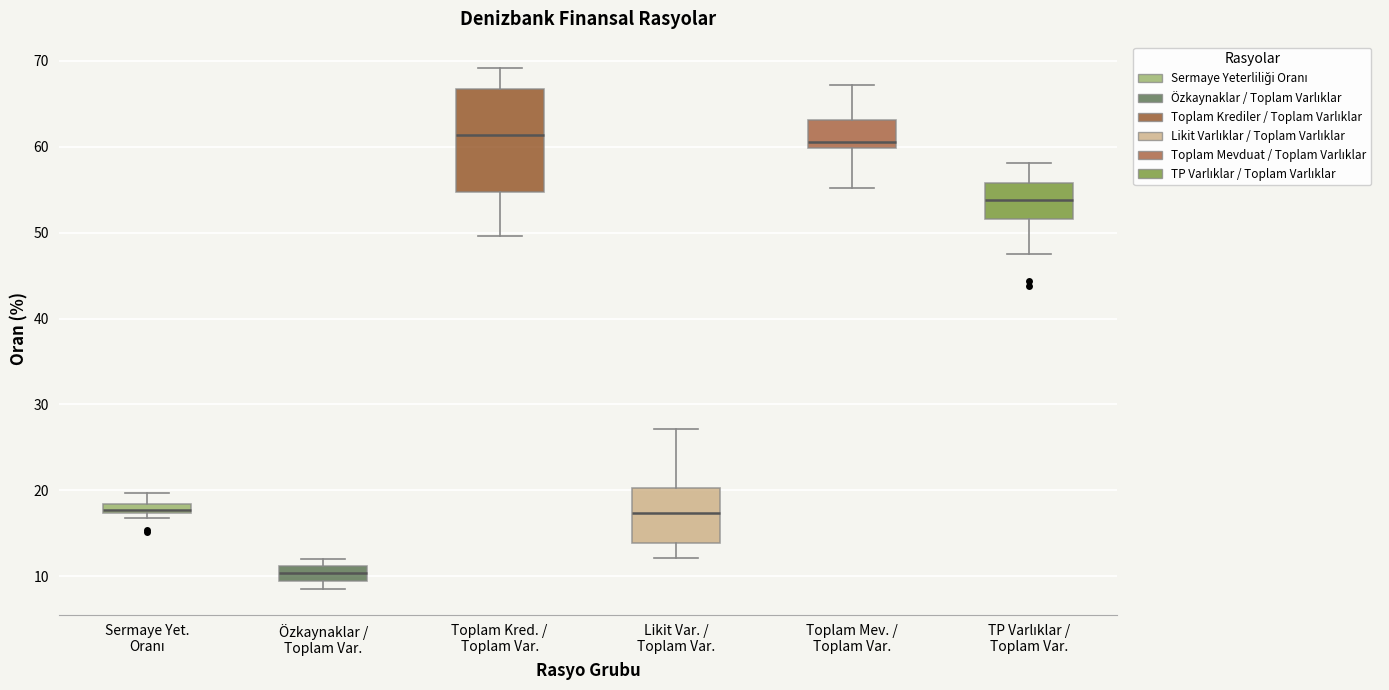

Comparing the boxes themselves (not the whiskers), which one is the tallest?

Toplam Kred. / Toplam Var.